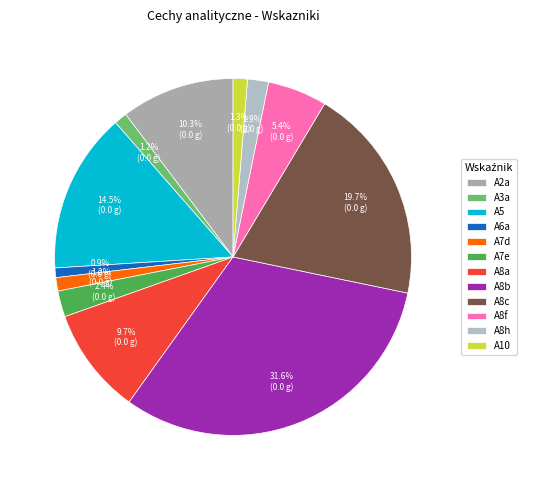

Do A7e and A8c together represent more than half of the pie?

No